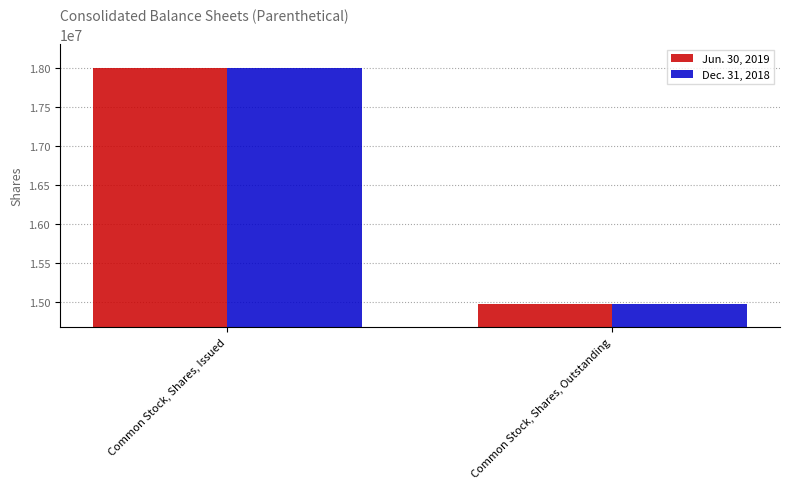

What is the total value across all series at Common Stock, Shares, Outstanding?

29950000